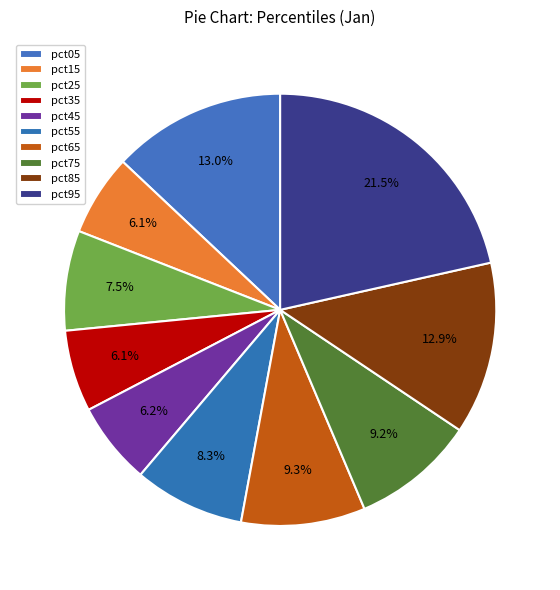

Does pct95 represent more than half of the total?

No